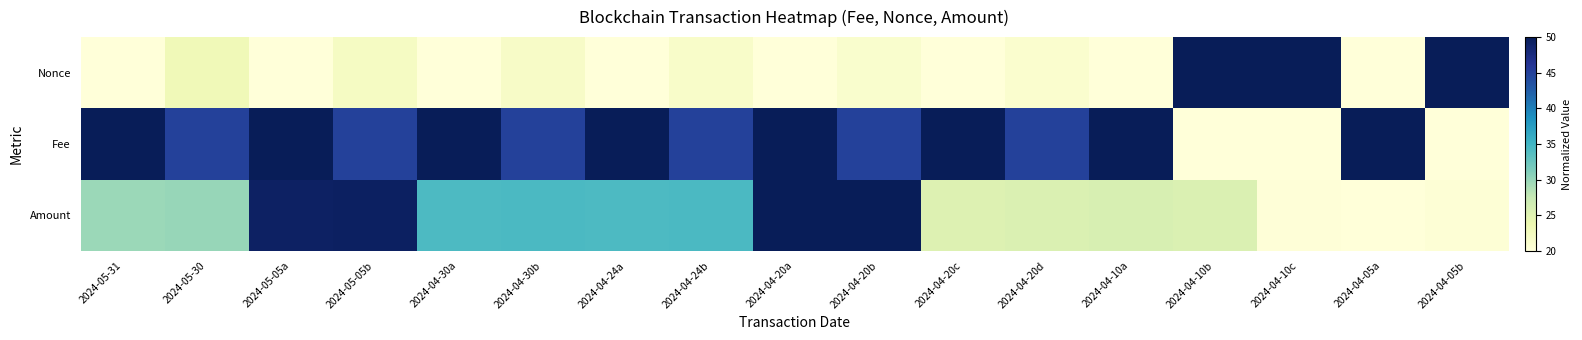

How many categories are shown in the chart?

17